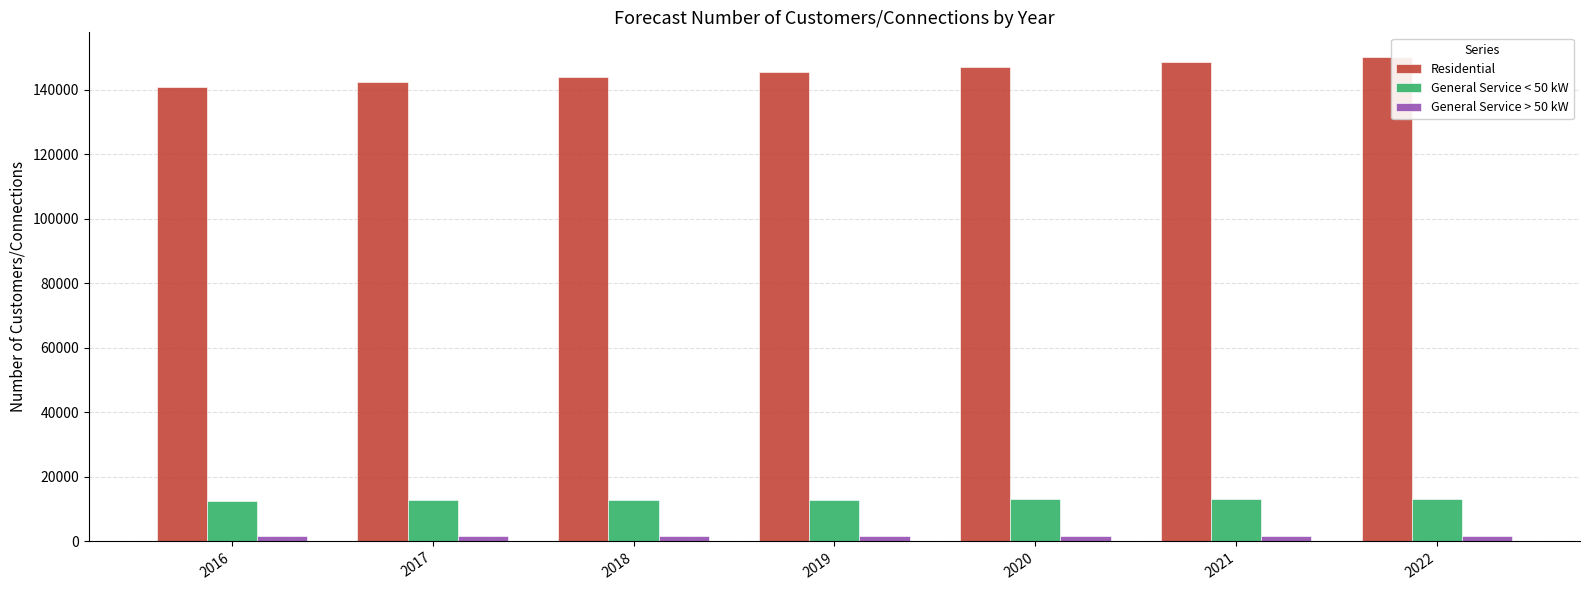

What is the difference between the maximum and minimum values in the General Service > 50 kW series?

104